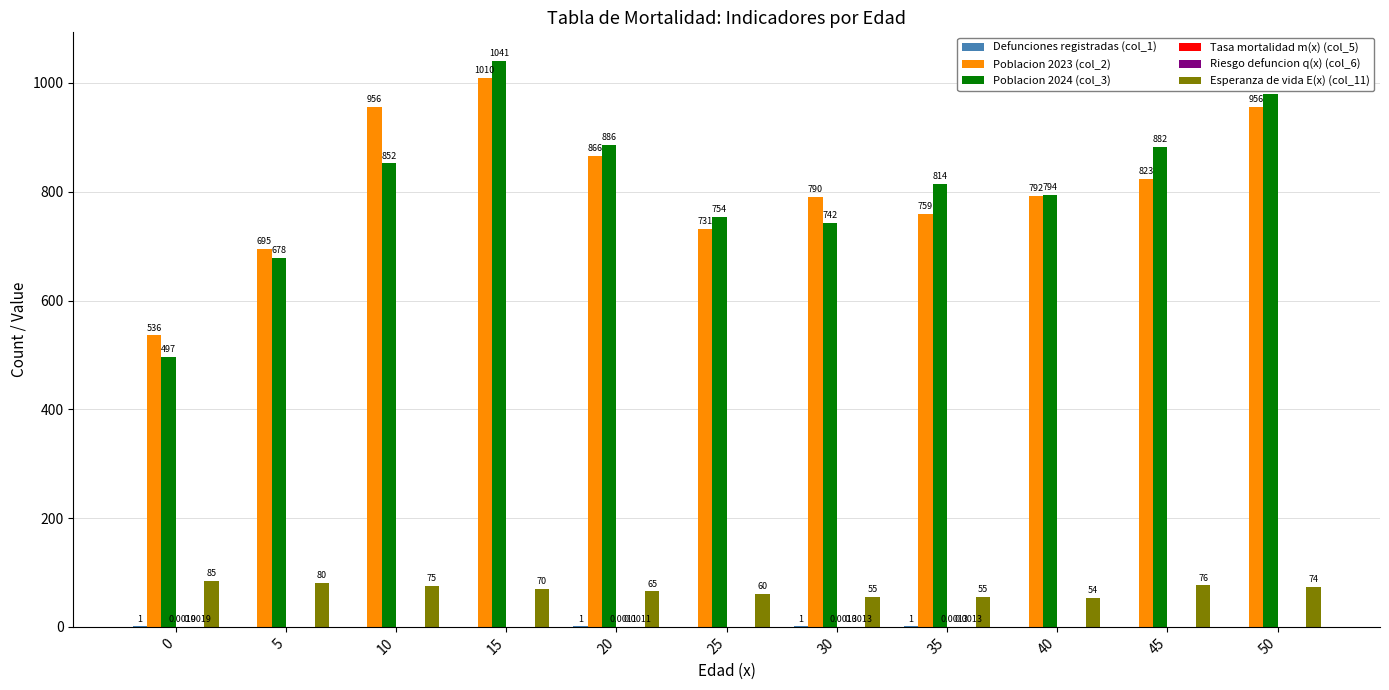

Which series has the widest spread of values?

Poblacion 2024 (col_3)